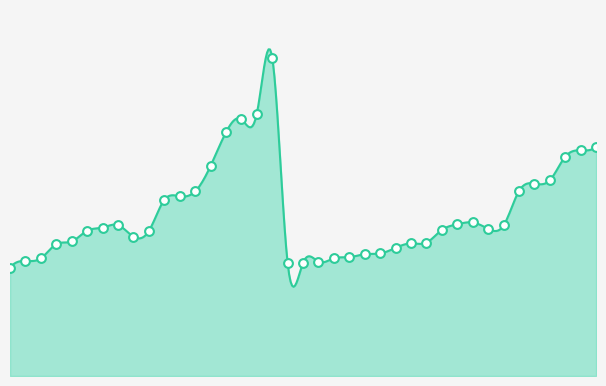

What is the change in value from AM1 to AZ?

-33.2